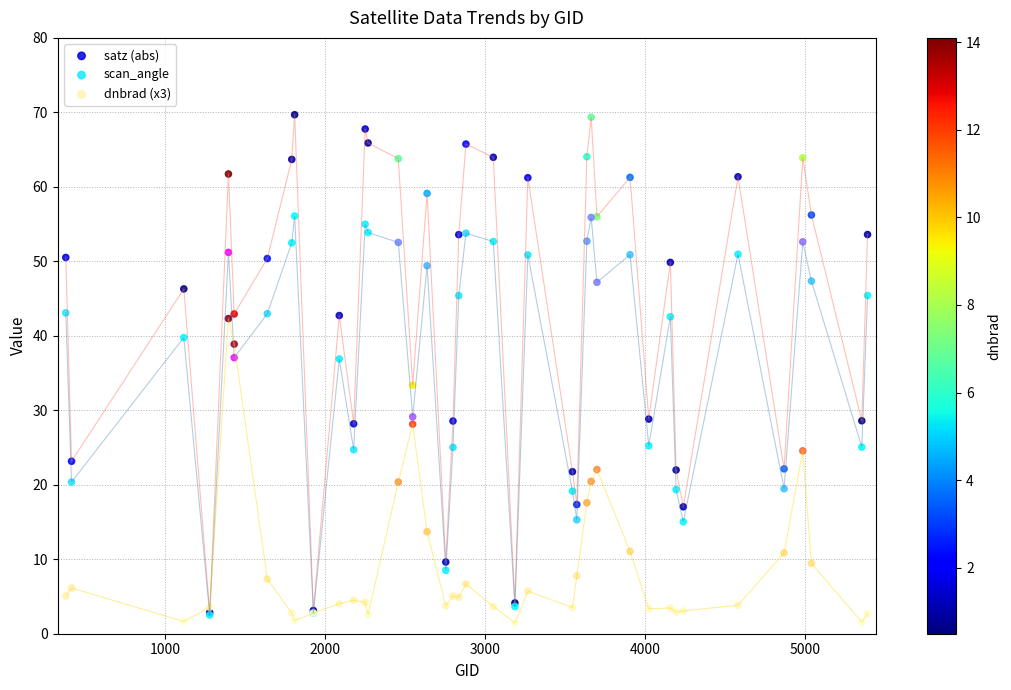

What are all the series names shown in the legend?

satz (abs), scan_angle, dnbrad (x3)